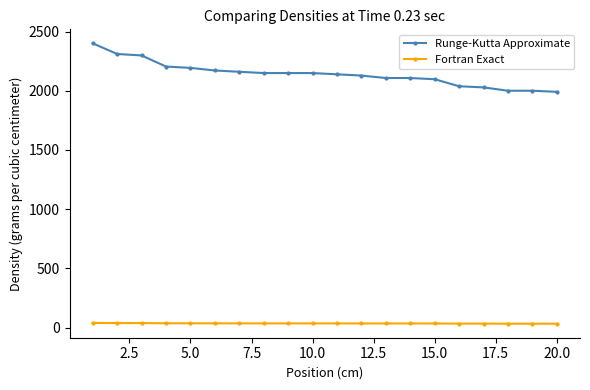

What is the sum of all Fortran Exact values?

713.6